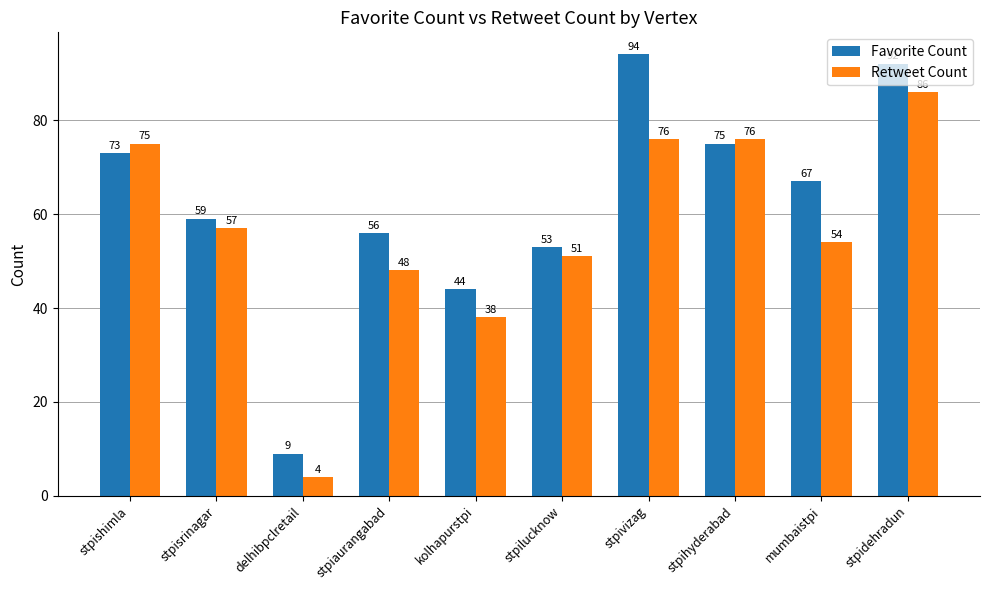

How many distinct data groups are displayed?

2